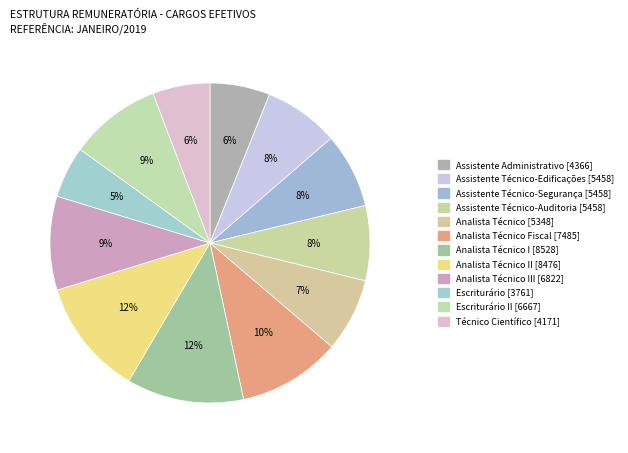

How many slices are in this pie chart?

12